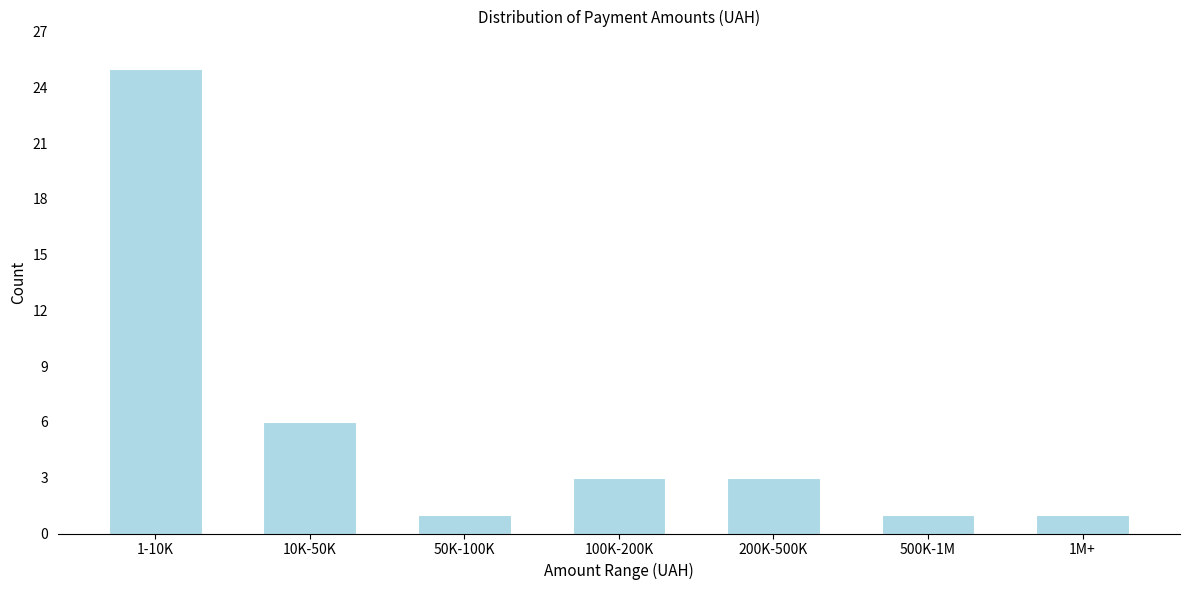

Reading right to left, what are all the values shown in this chart?

1M+=1	500K-1M=1	200K-500K=3	100K-200K=3	50K-100K=1	10K-50K=6	1-10K=25